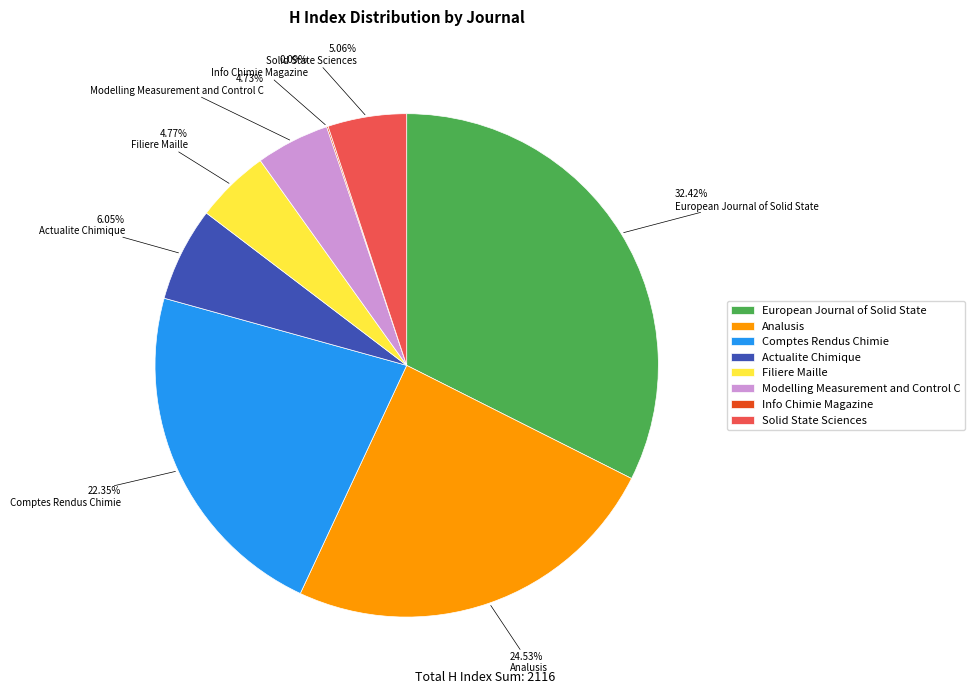

Which slice is the largest?

European Journal of Solid State